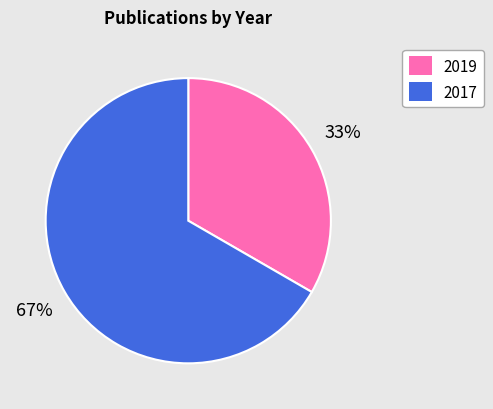

What is the ratio of the value at 2019 to the value at 2017?

0.5